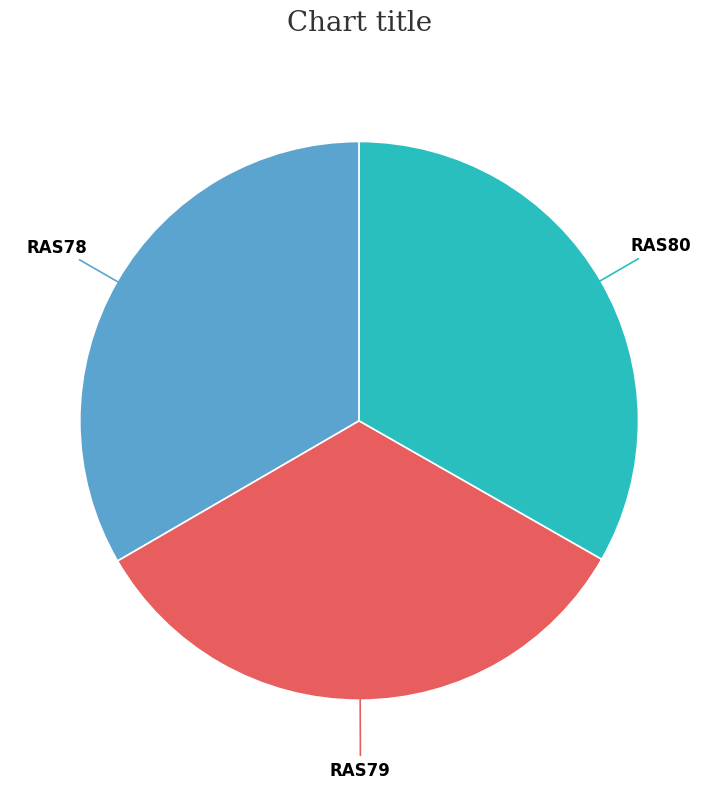

Does any single category account for the majority?

No